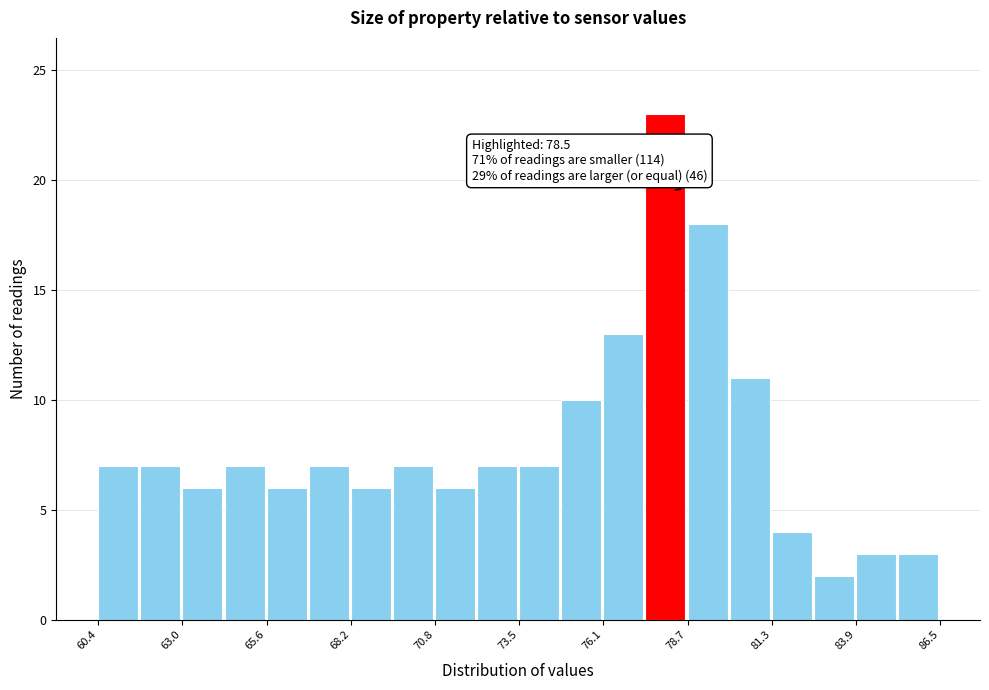

Around what value on the x-axis is the tallest bar? Give the approximate position of its centre, as read against the axis.

78.0